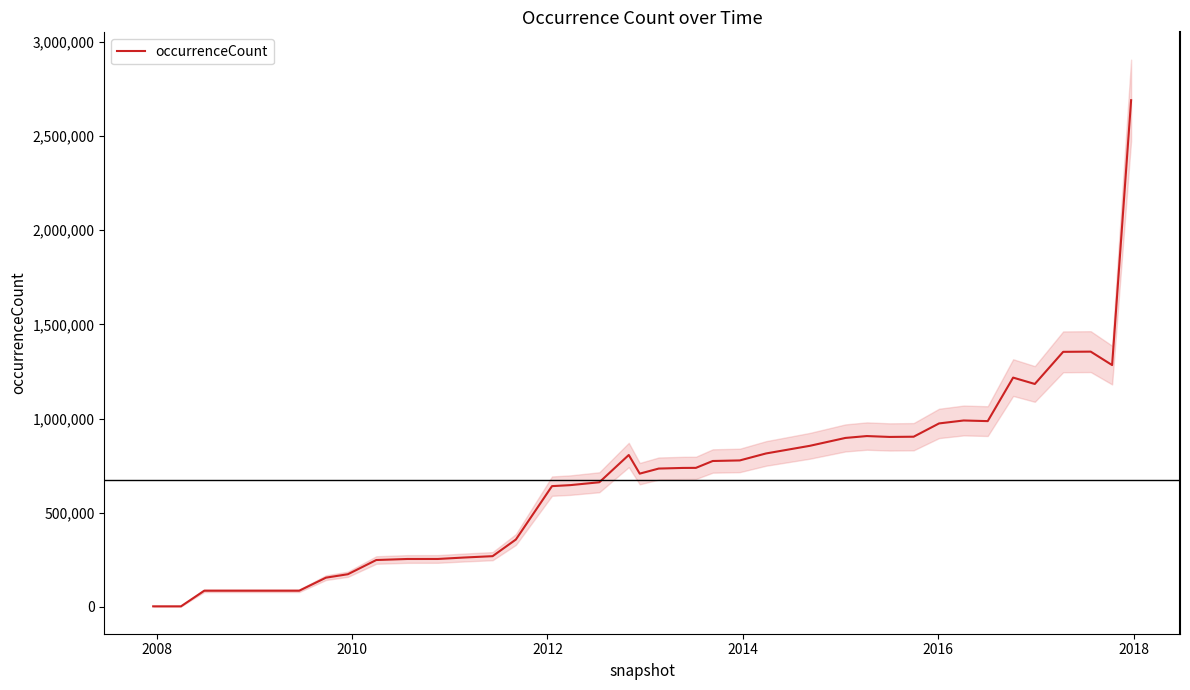

What is the maximum value for occurrenceCount?

2690570